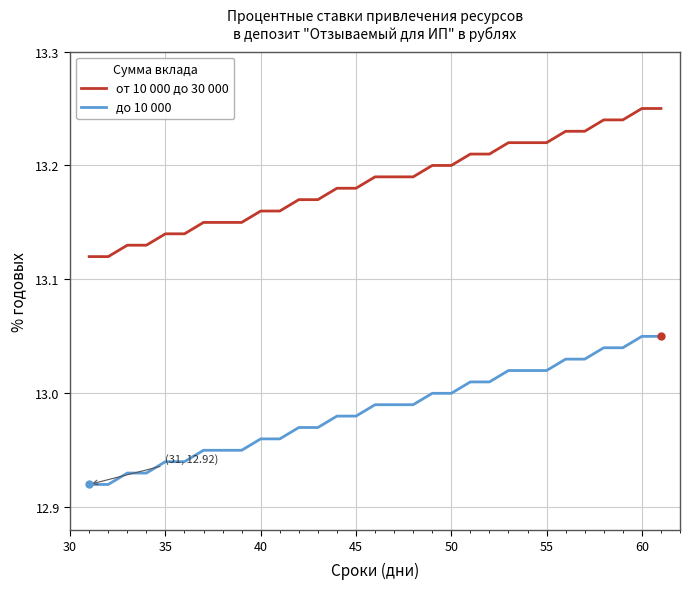

Which series has the largest total across all categories?

от 10 000 до 30 000